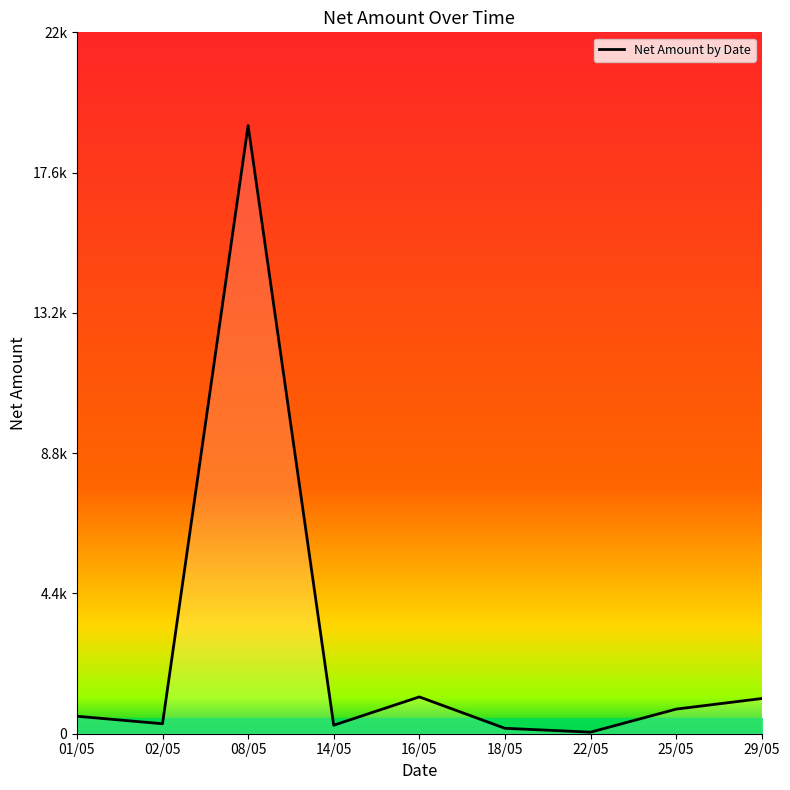

The chart shows a value of 266.4 at 14/05. True or false?

True